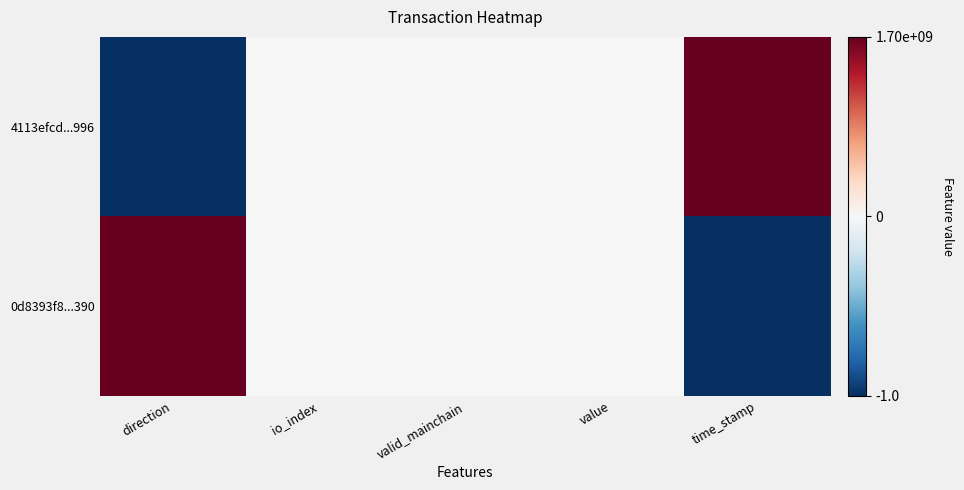

Which label corresponds to the largest value in the chart?

time_stamp